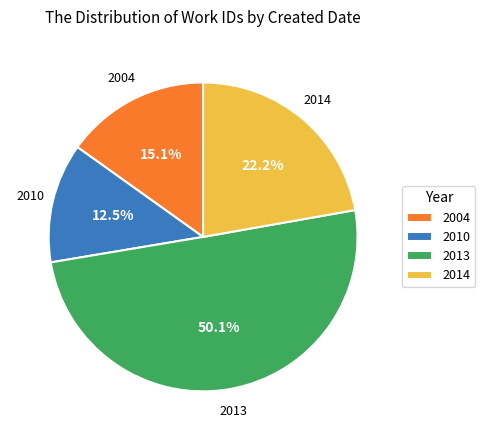

How many segments does this pie chart have?

4